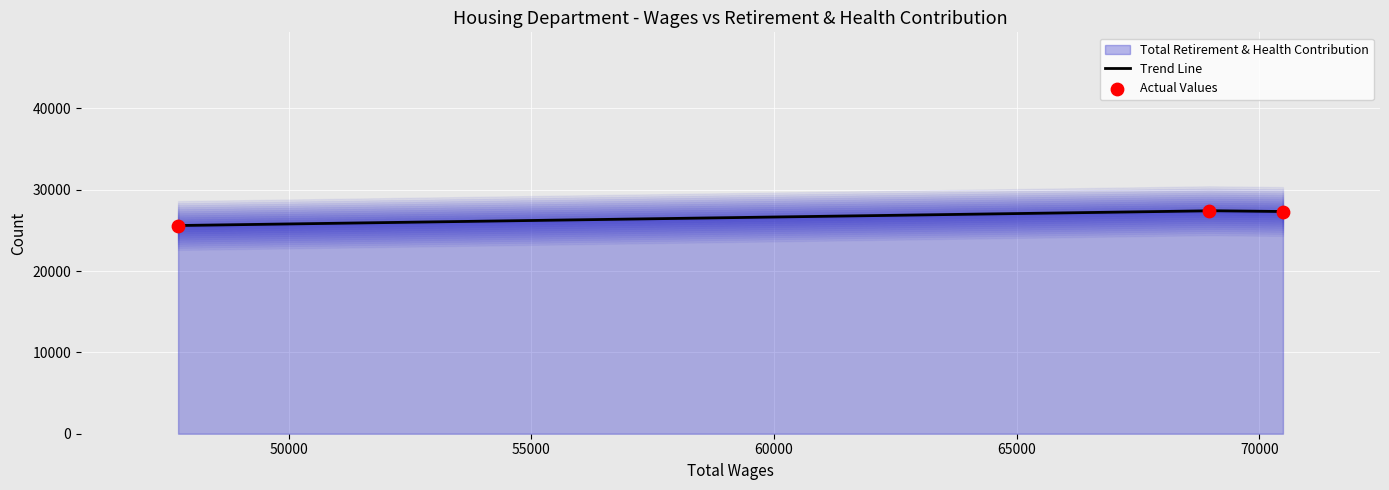

What is the minimum value for Trend Line?

25588.0